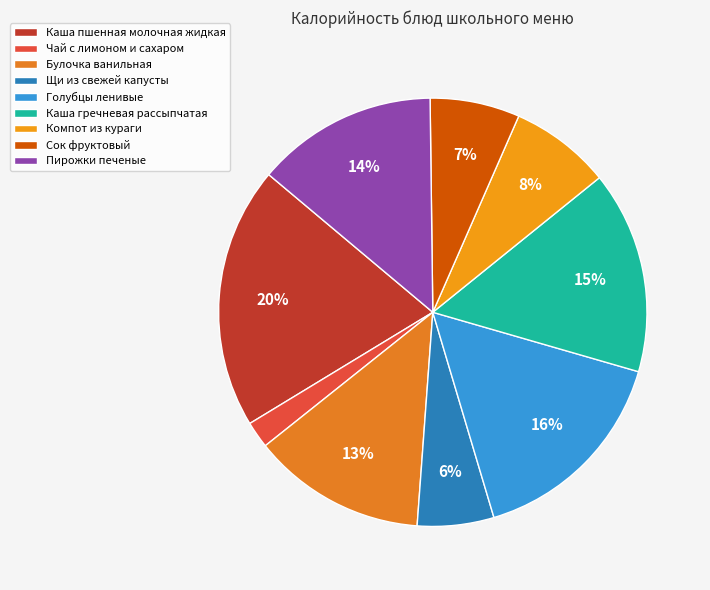

Which has a higher value, Щи из свежей капусты or Чай с лимоном и сахаром?

Щи из свежей капусты